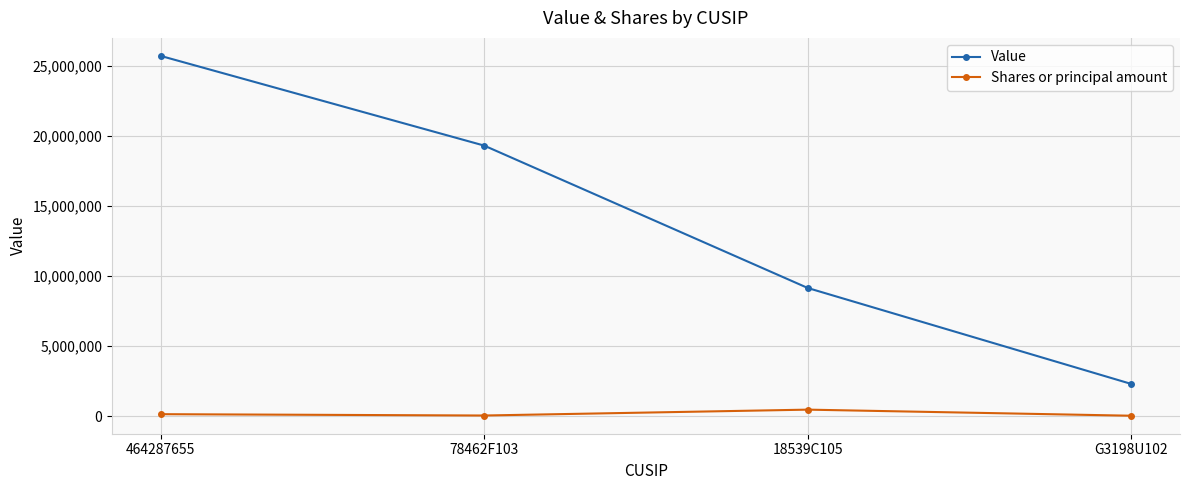

What is the sum of all Value values?

56486000